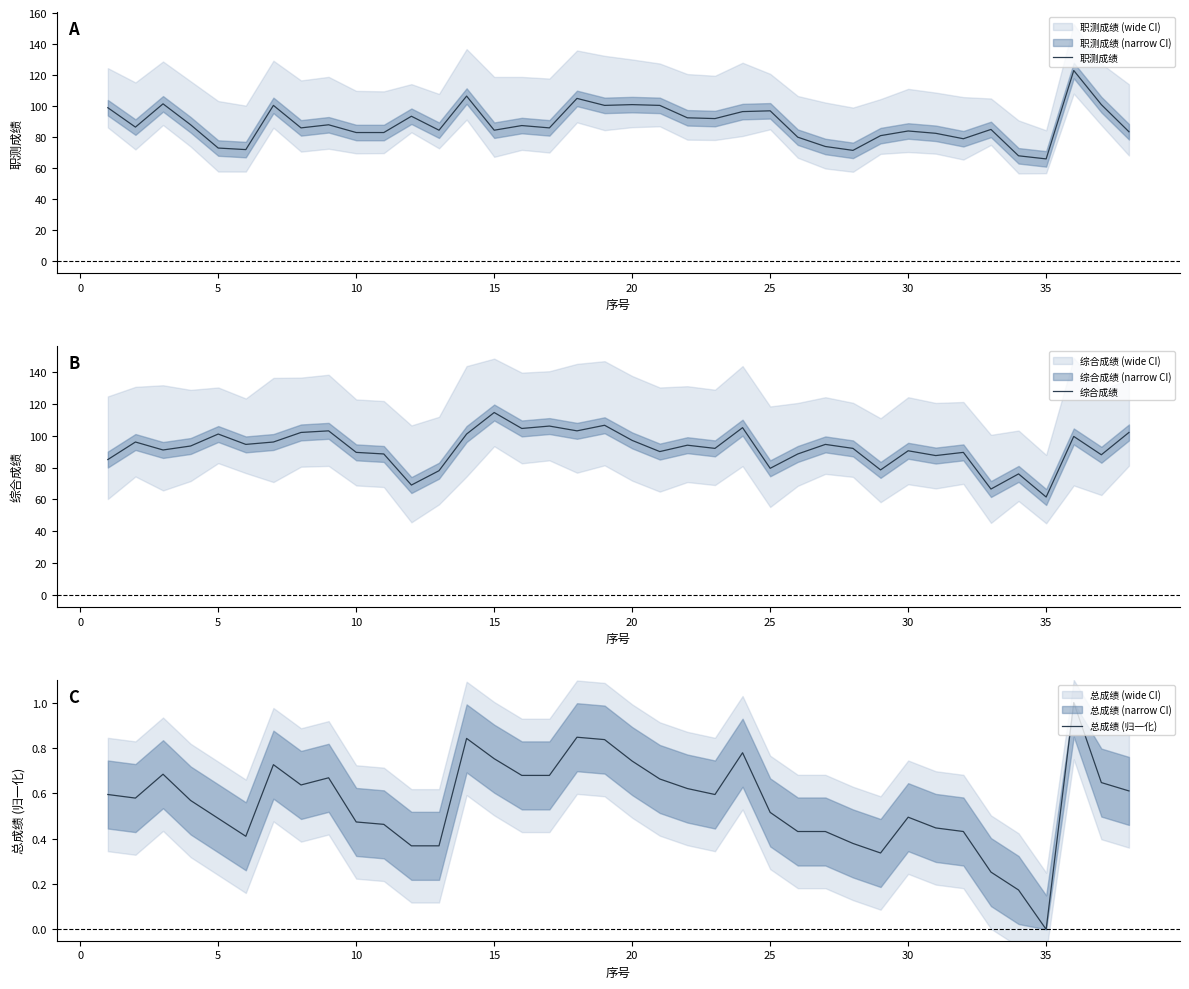

What is the value of the 职测成绩 point at the 10th from the left?

83.0